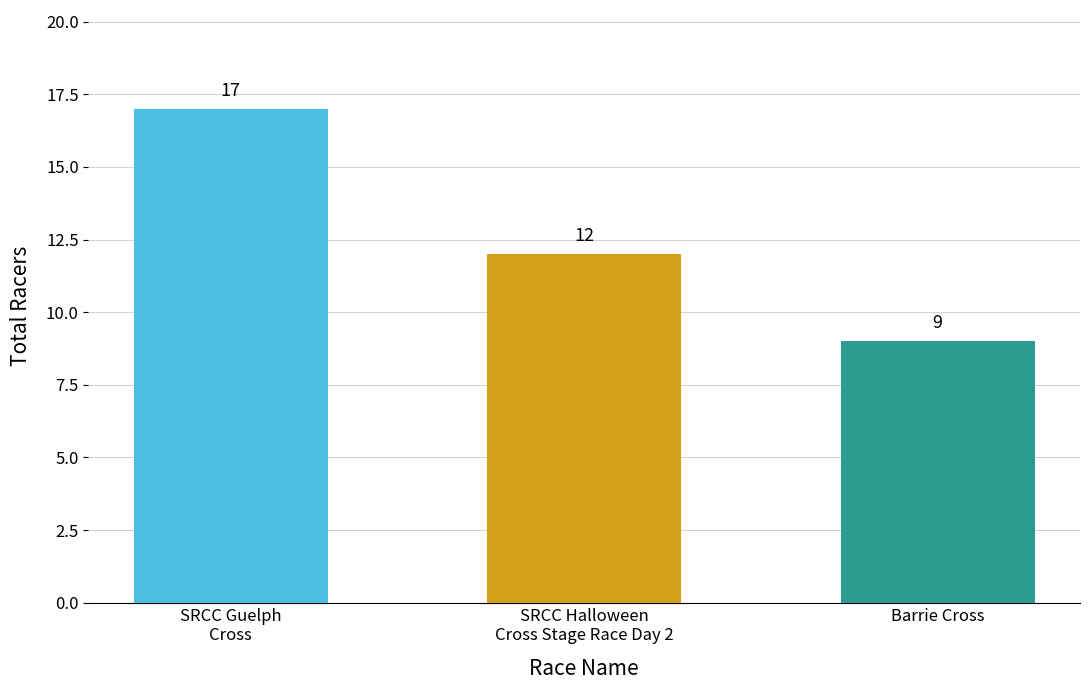

What is the difference between the values at SRCC Halloween
Cross Stage Race Day 2 and Barrie Cross?

3